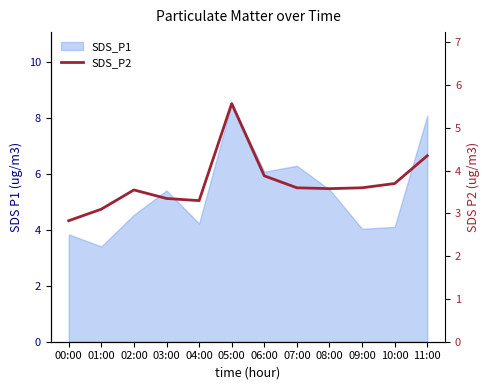

What is the label of the 9th point from the left?

08:00